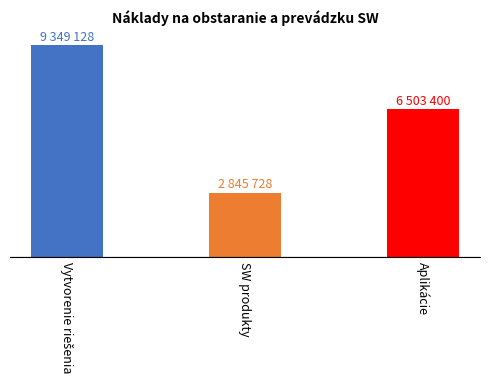

What is the difference between the values at Vytvorenie riešenia and SW produkty?

6503400